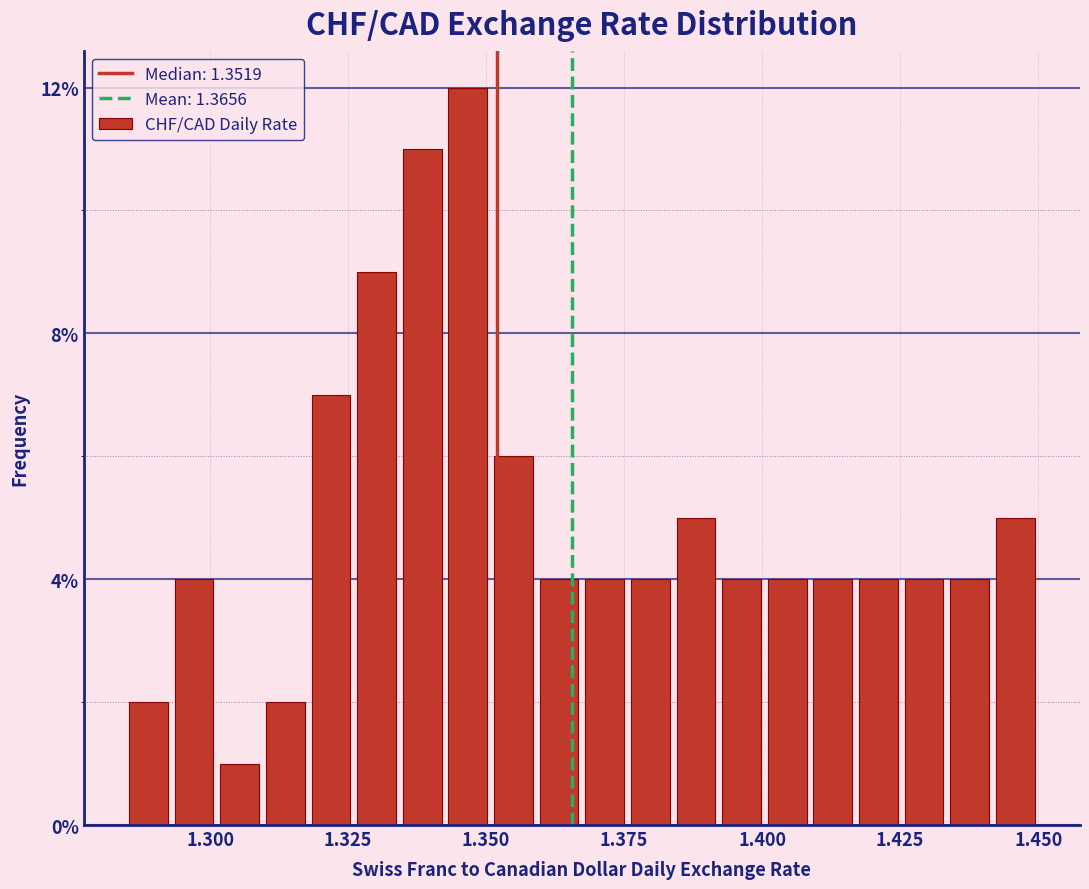

Around what value on the x-axis is the tallest bar? Give the approximate position of its centre, as read against the axis.

1.345